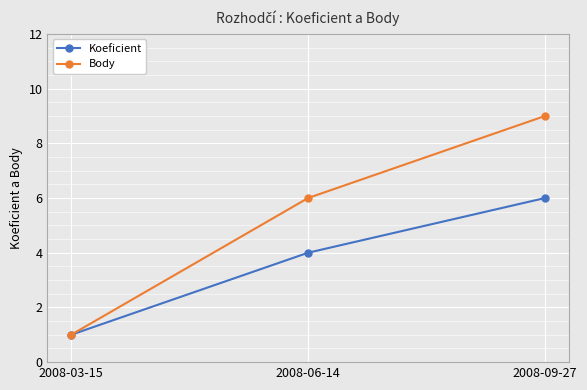

At which label does Body reach its peak?

2008-09-27